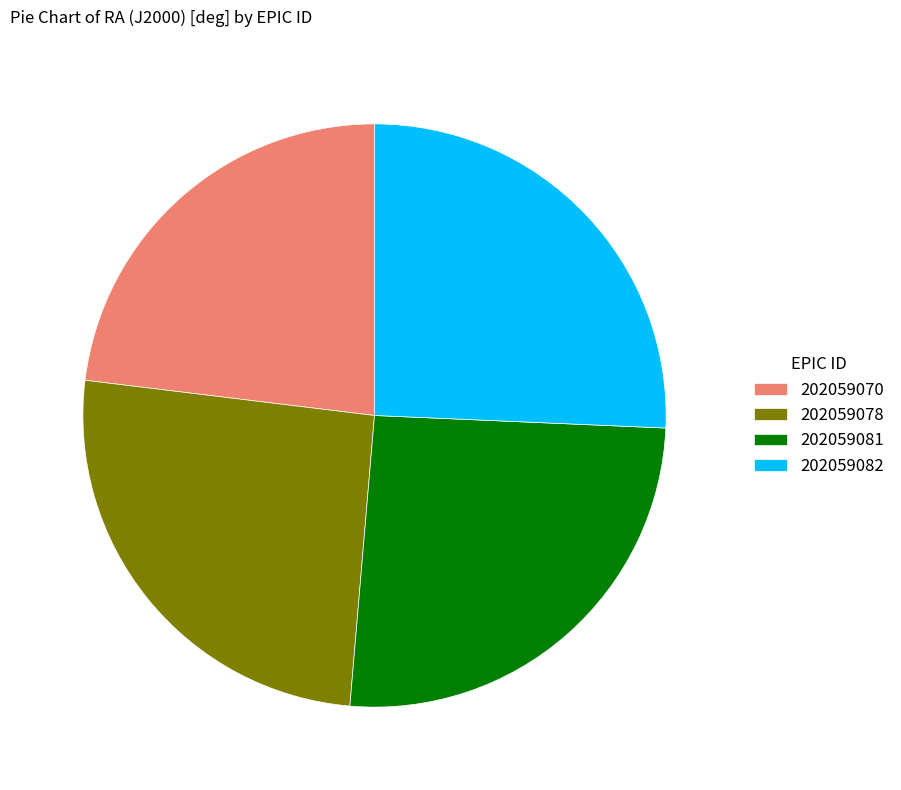

Does 202059078 represent more than half of the total?

No